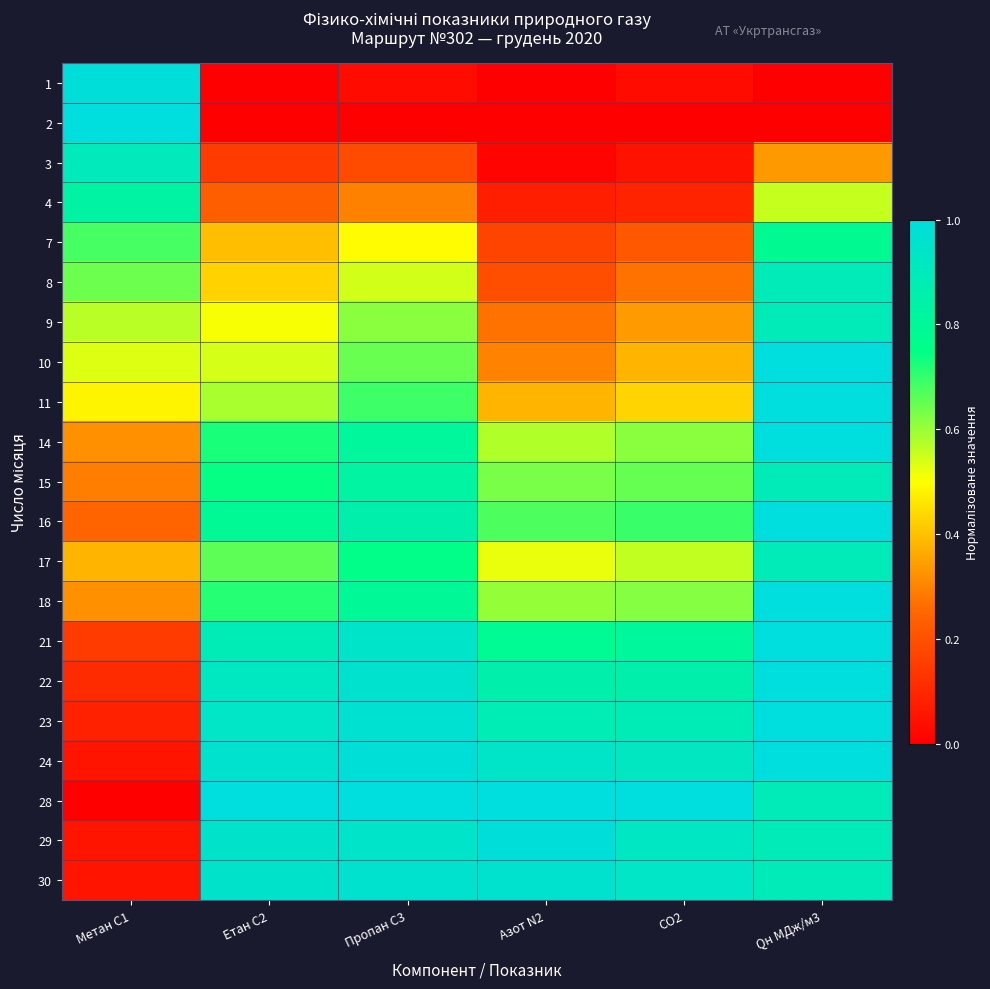

Which label corresponds to the largest value in the chart?

Метан С1